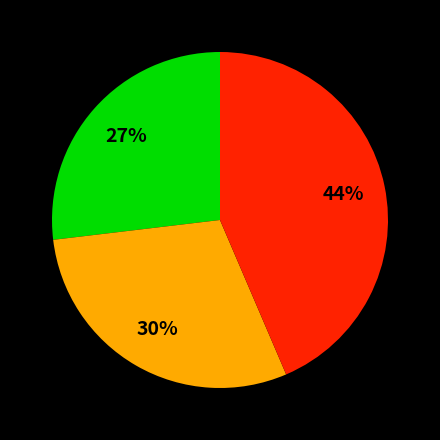

Is there a majority slice in this chart?

No